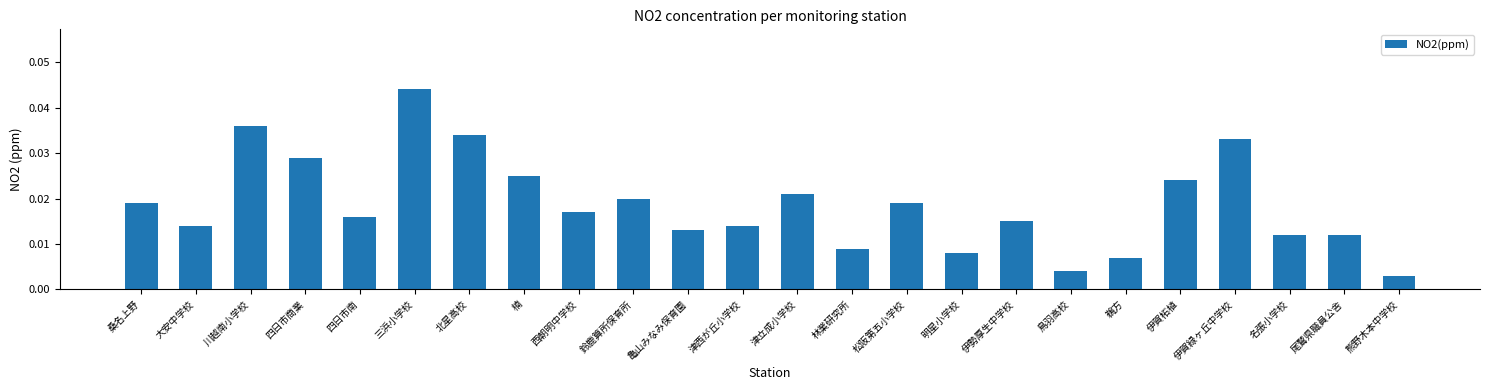

How many bars are there in total?

24